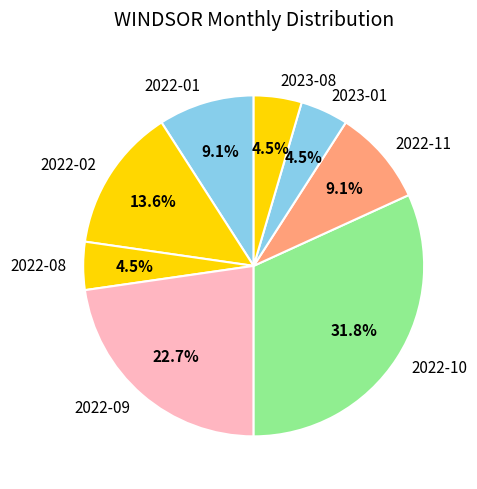

Which has a higher value, 2022-01 or 2022-08?

2022-01